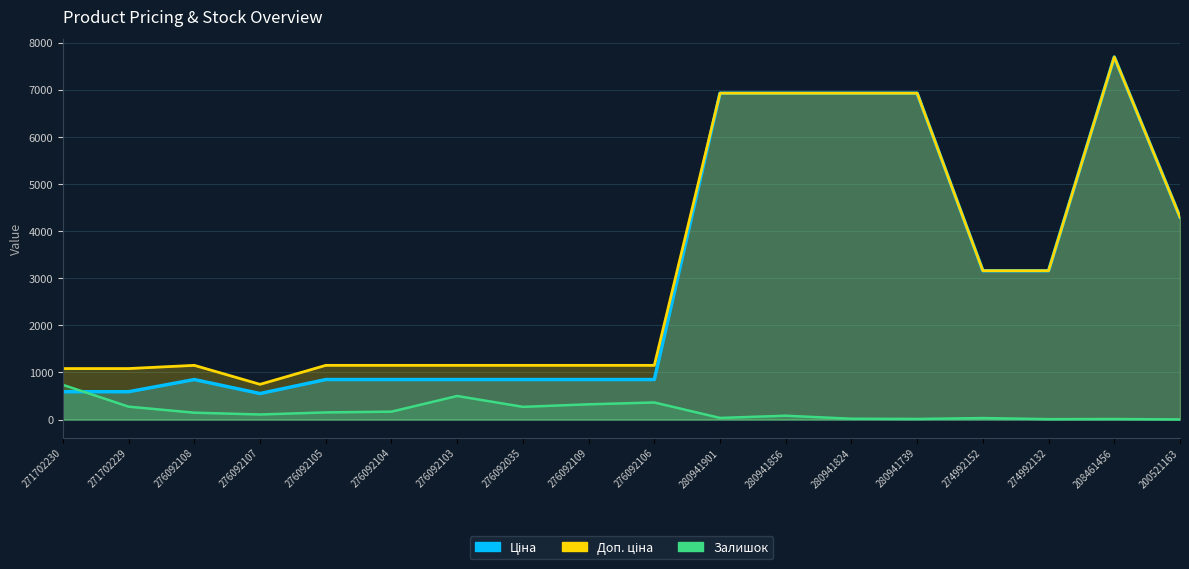

Which series has the widest spread of values?

Ціна